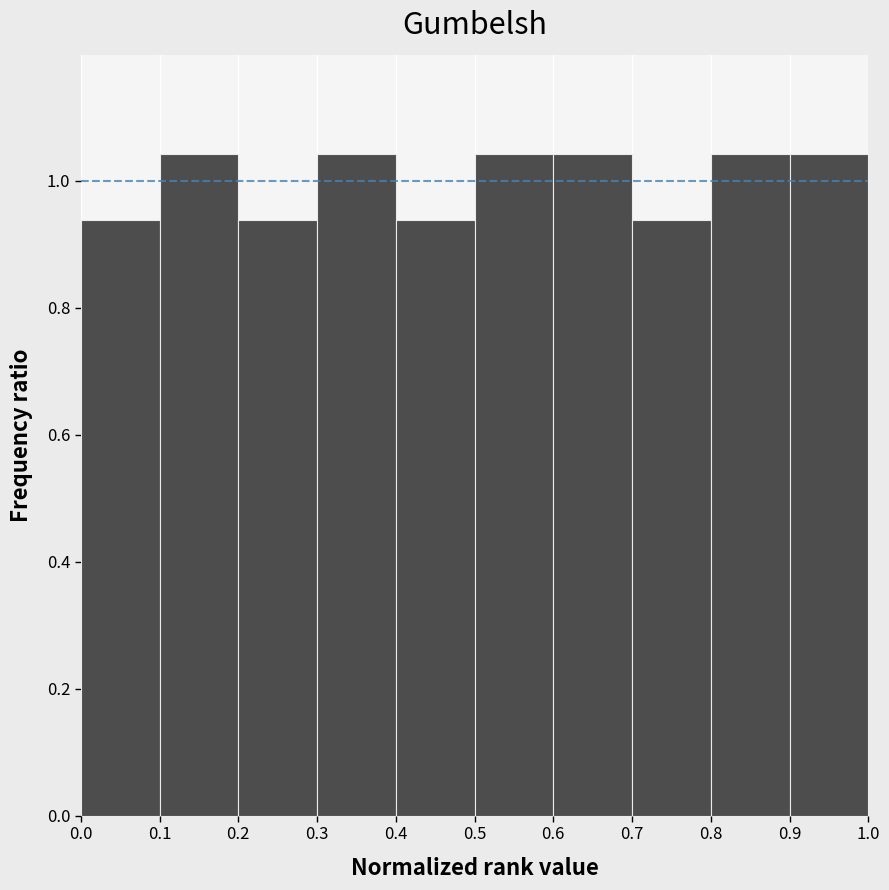

What is the height of the bar covering 0.0 to 0.1 on the x-axis? The values are not printed on the chart, so give them approximately, as read against the axis.

0.94